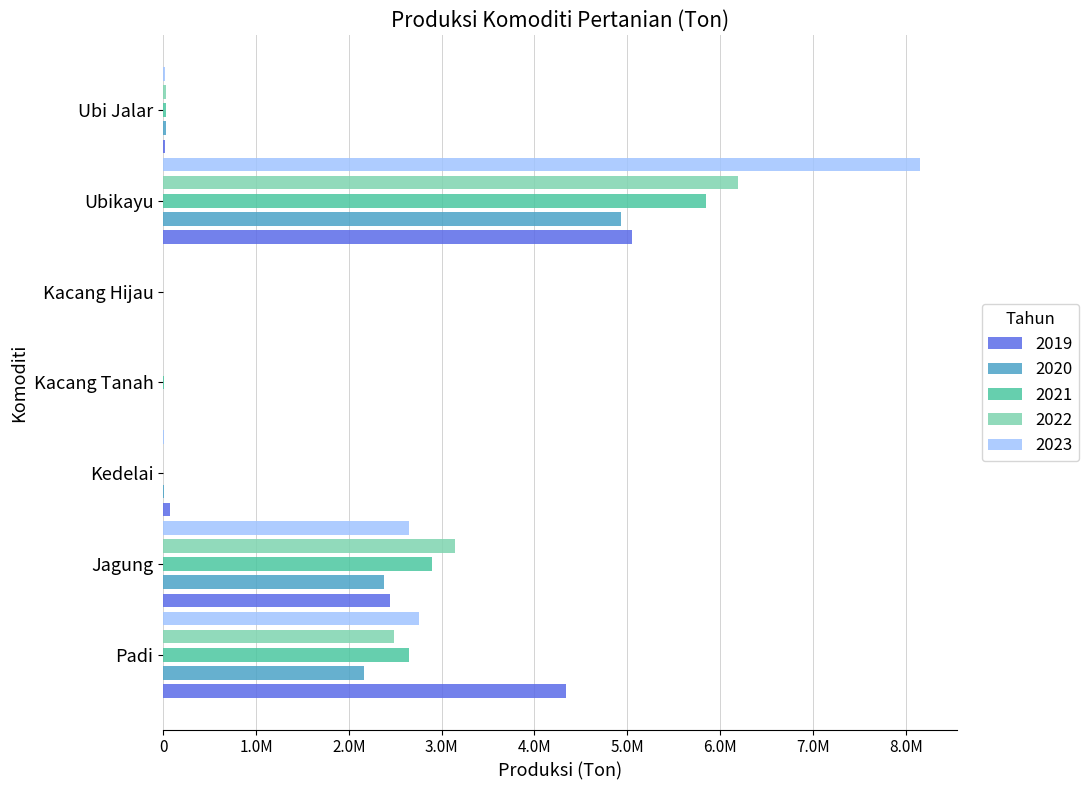

What is the average value of the 2021 series?

1632825.8